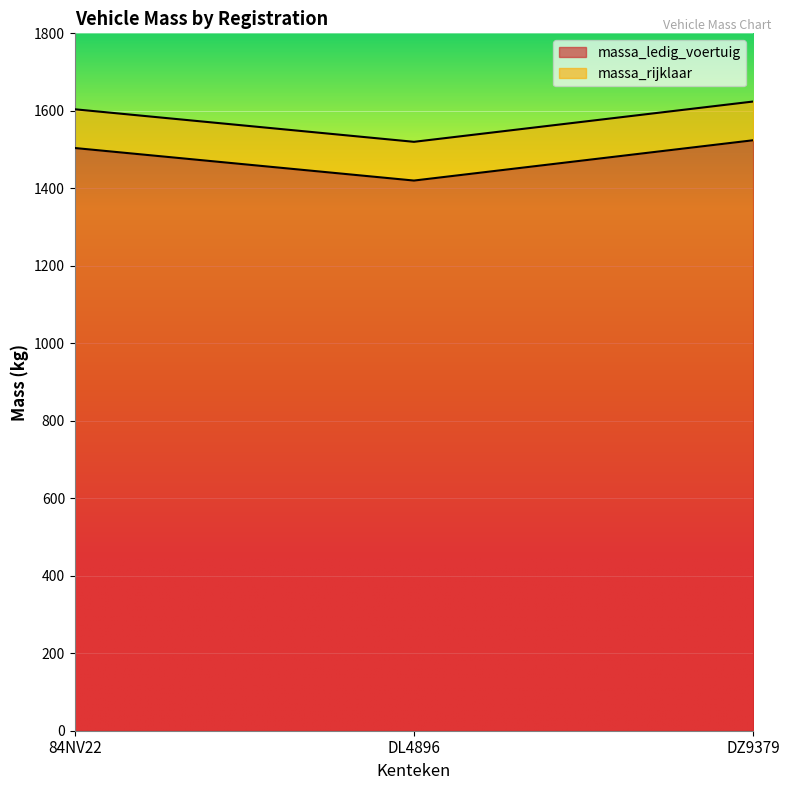

What is the value of the massa_rijklaar point at the 3rd from the left?

1624